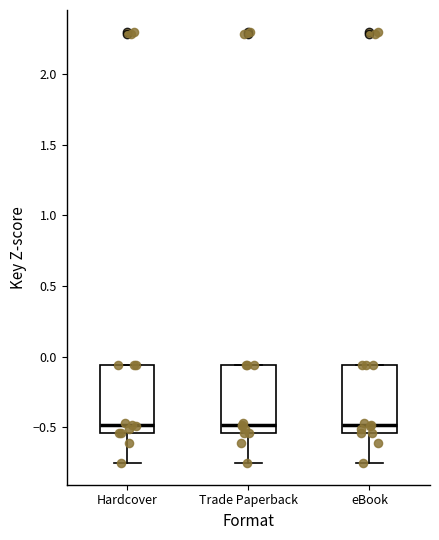

Reading left to right, read every box against the y-axis: the position of its median line, the range the box covers, and the ends of its whiskers. The values are not printed on the chart, so give them approximately, as read against the axis.

Hardcover: median -0.50, box -0.55 to -0.05, whiskers -0.75 to -0.05
Trade Paperback: median -0.50, box -0.55 to -0.05, whiskers -0.75 to -0.05
eBook: median -0.50, box -0.55 to -0.05, whiskers -0.75 to -0.05